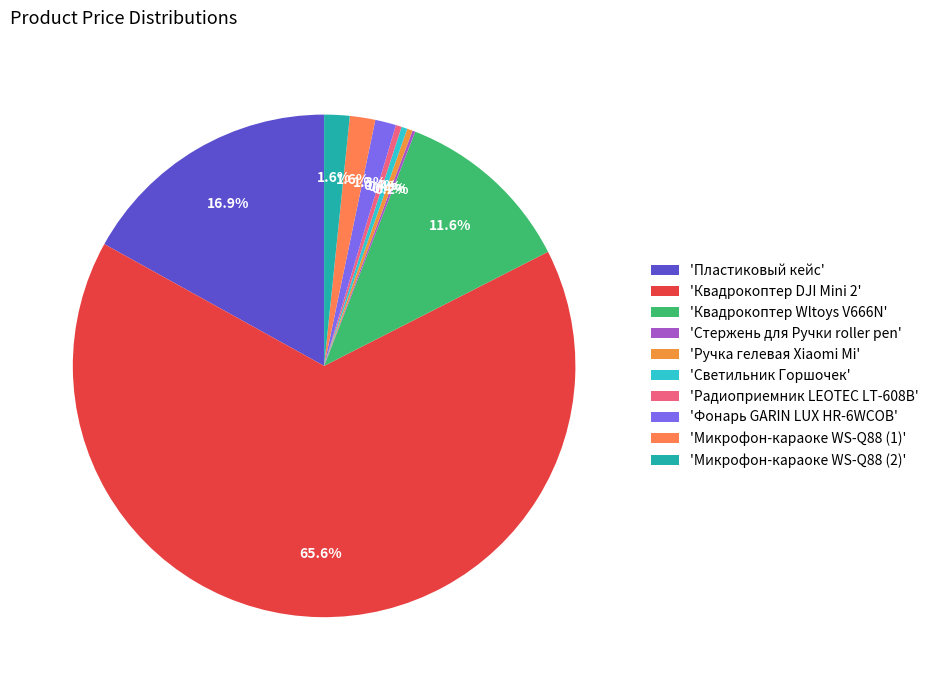

Count the number of slices in the pie.

10